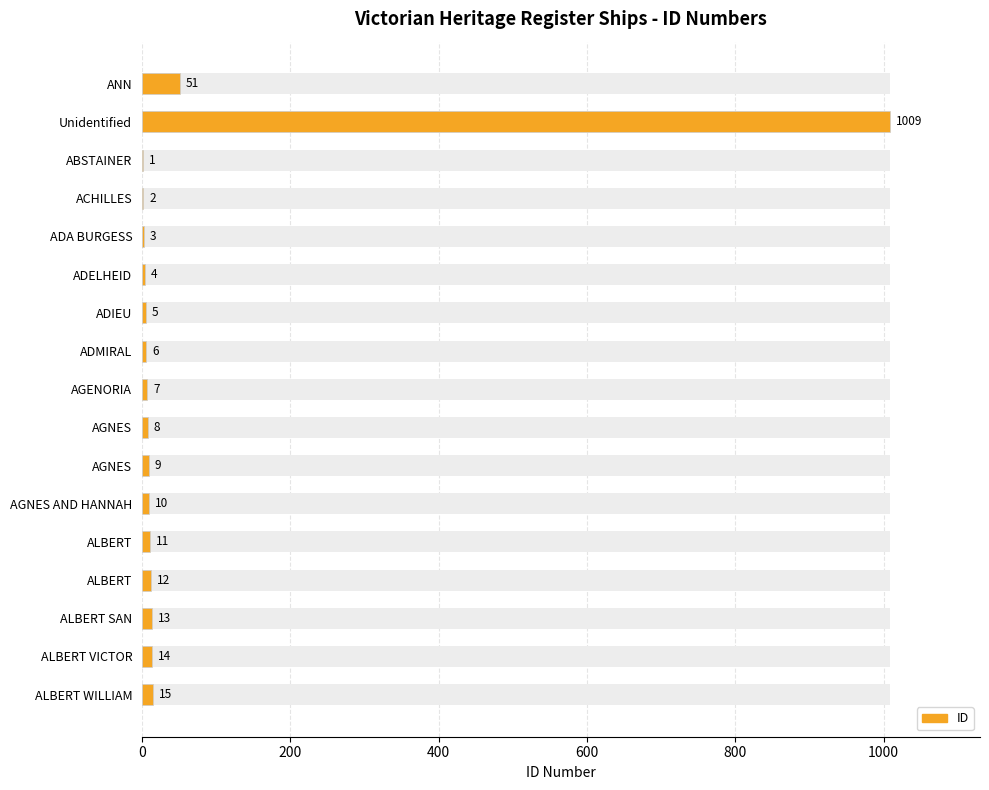

What position from the left is 0?

1